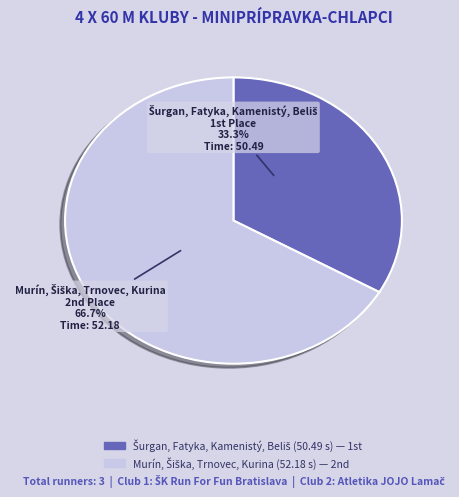

Is there any slice that represents more than half of the pie?

Yes